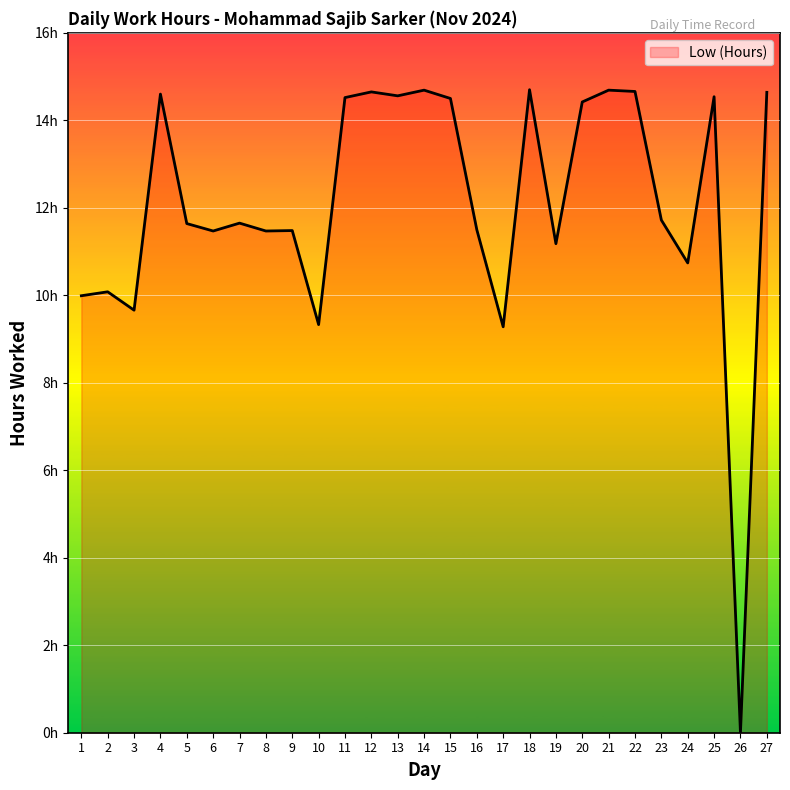

What is the value of the 6th point from the left?

11.5